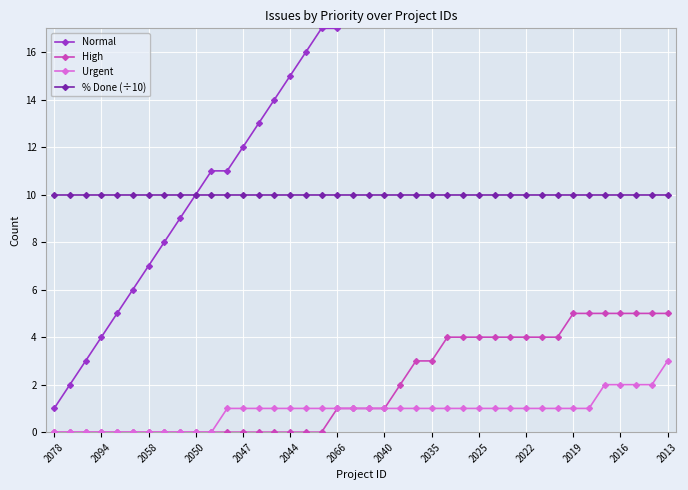

Reading left to right, extract all data points from this chart.

Normal: 1	2	3	4	5	6	7	8	9	10	11	11	12	13	14	15	16	17	17	18	19	20	20	20	21	21	22	23	24	25	26	27	28	28	29	29	30	31	32	32
High: 0	0	0	0	0	0	0	0	0	0	0	0	0	0	0	0	0	0	1	1	1	1	2	3	3	4	4	4	4	4	4	4	4	5	5	5	5	5	5	5
Urgent: 0	0	0	0	0	0	0	0	0	0	0	1	1	1	1	1	1	1	1	1	1	1	1	1	1	1	1	1	1	1	1	1	1	1	1	2	2	2	2	3
% Done (÷10): 10	10	10	10	10	10	10	10	10	10	10	10	10	10	10	10	10	10	10	10	10	10	10	10	10	10	10	10	10	10	10	10	10	10	10	10	10	10	10	10